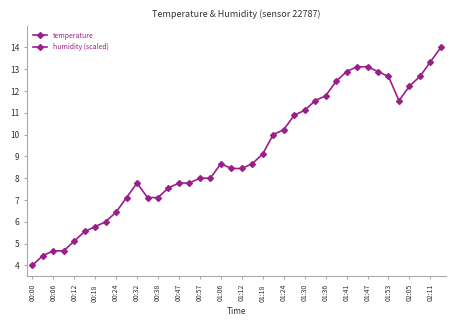

Reading left to right, extract all data points from this chart.

temperature: 16.2	16.2	16.2	16.1	16.1	16.1	16.1	16.1	16.0	16.0	15.9	15.9	15.9	15.8	15.8	15.7	15.7	15.6	15.6	15.6	15.5	15.5	15.5	15.5	15.4	15.5	15.5	15.5	15.5	15.6	15.7	15.7	15.8	15.8	15.8	15.8	15.7	15.7	15.7	15.8
humidity (scaled): 4.0	4.4	4.7	4.7	5.1	5.6	5.8	6.0	6.4	7.1	7.8	7.1	7.1	7.6	7.8	7.8	8.0	8.0	8.7	8.4	8.4	8.7	9.1	10.0	10.2	10.9	11.1	11.6	11.8	12.4	12.9	13.1	13.1	12.9	12.7	11.6	12.2	12.7	13.3	14.0